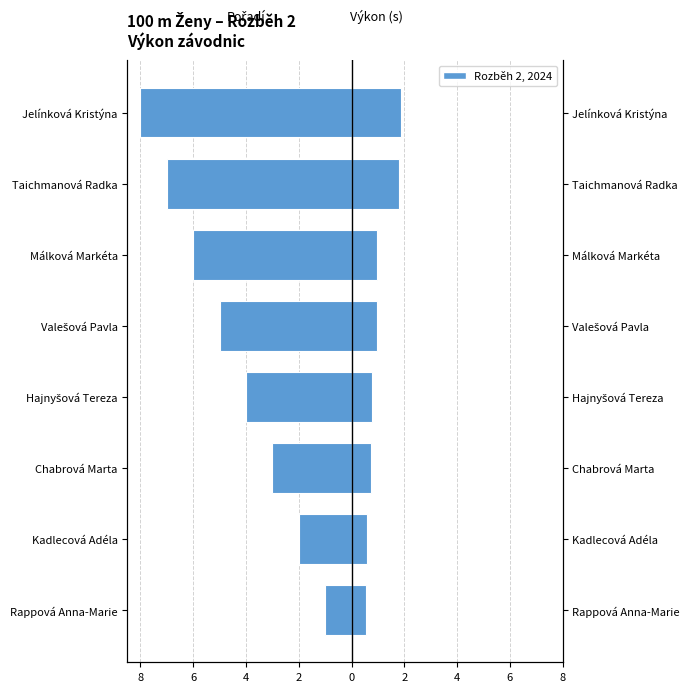

How many bars are there in each group?

2